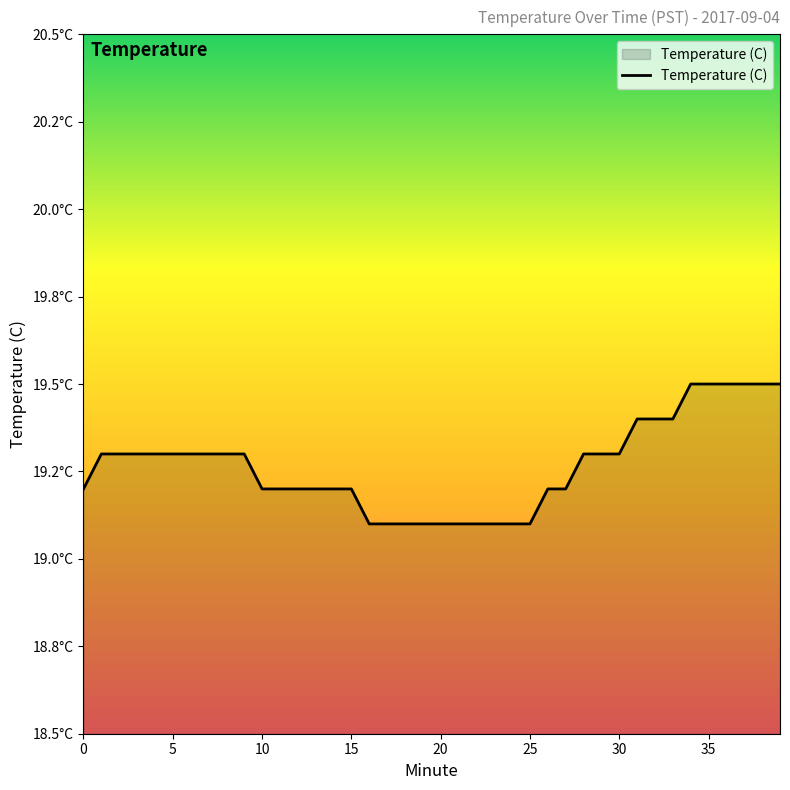

Count the values in the range 19 to 20.

40